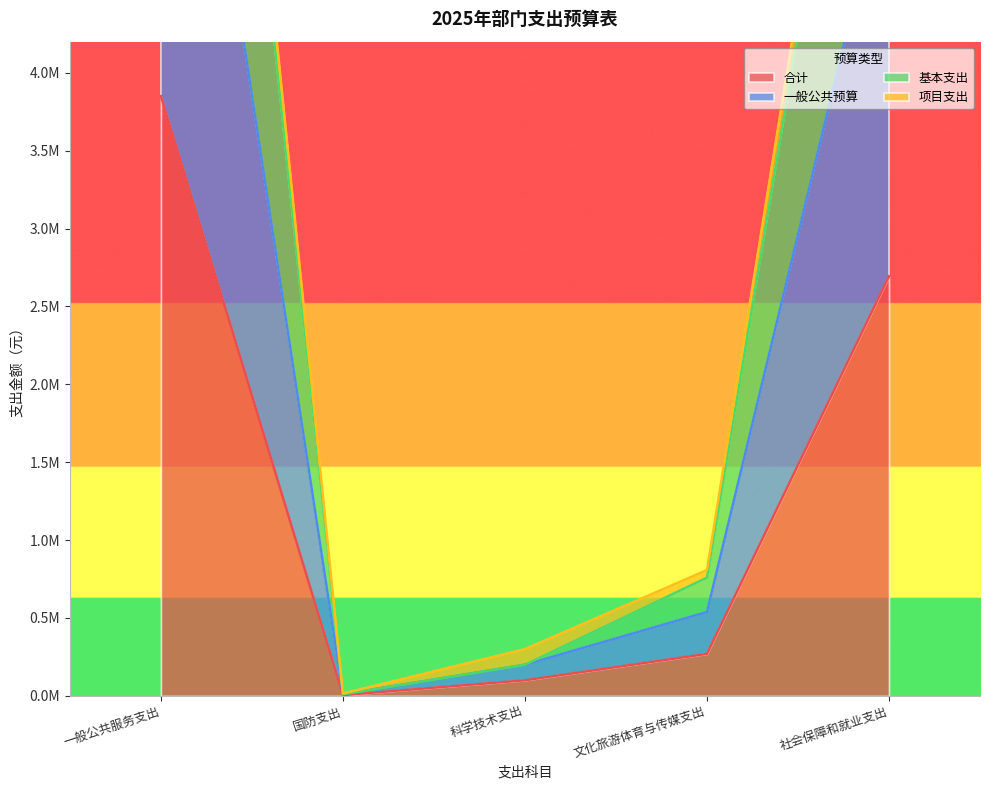

True or false: 一般公共预算 and 项目支出 cross at least once.

False